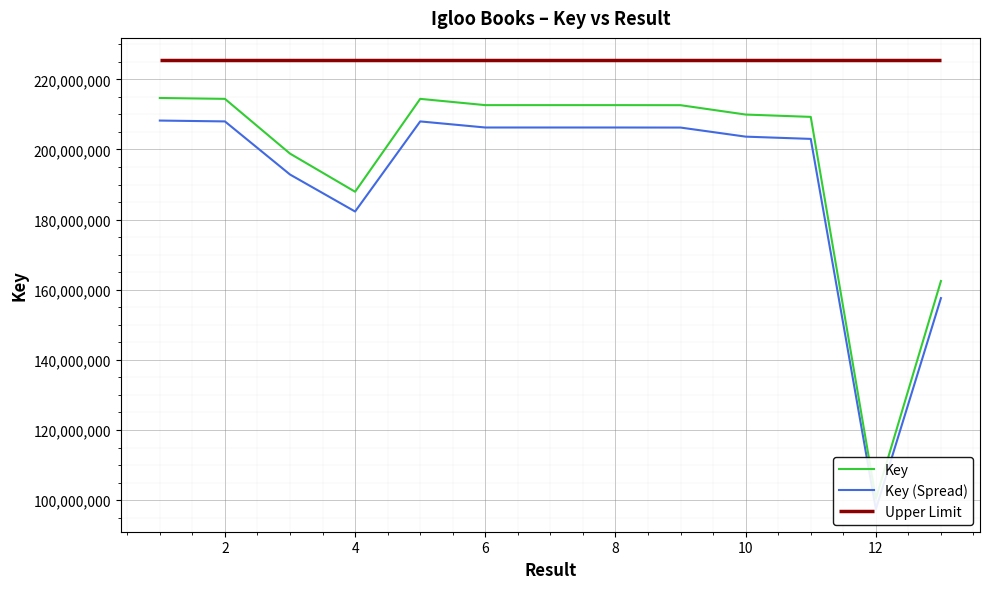

Which series has the largest range (max minus min)?

Key